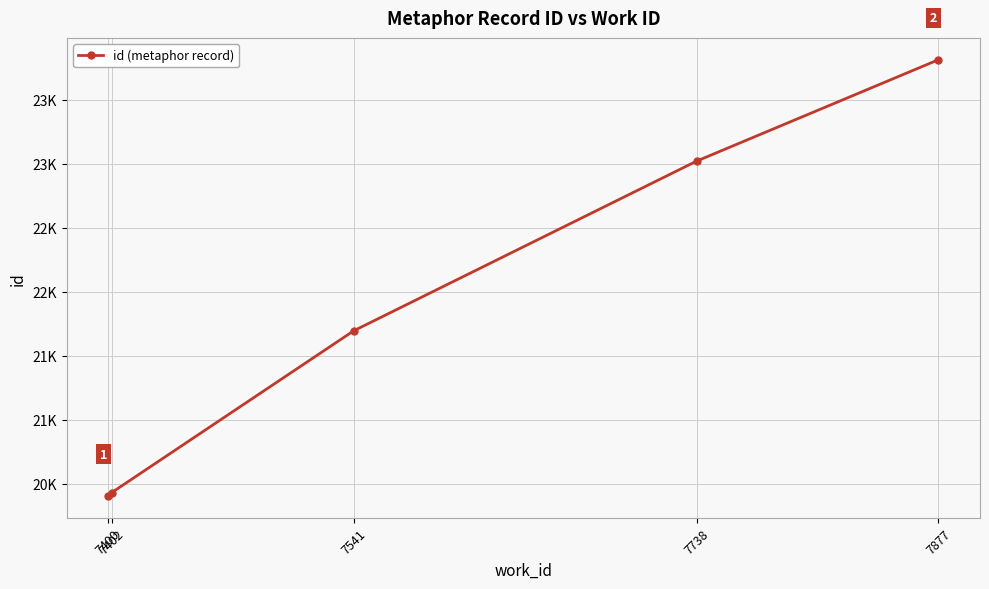

At which label is the value closest to 22109?

7541